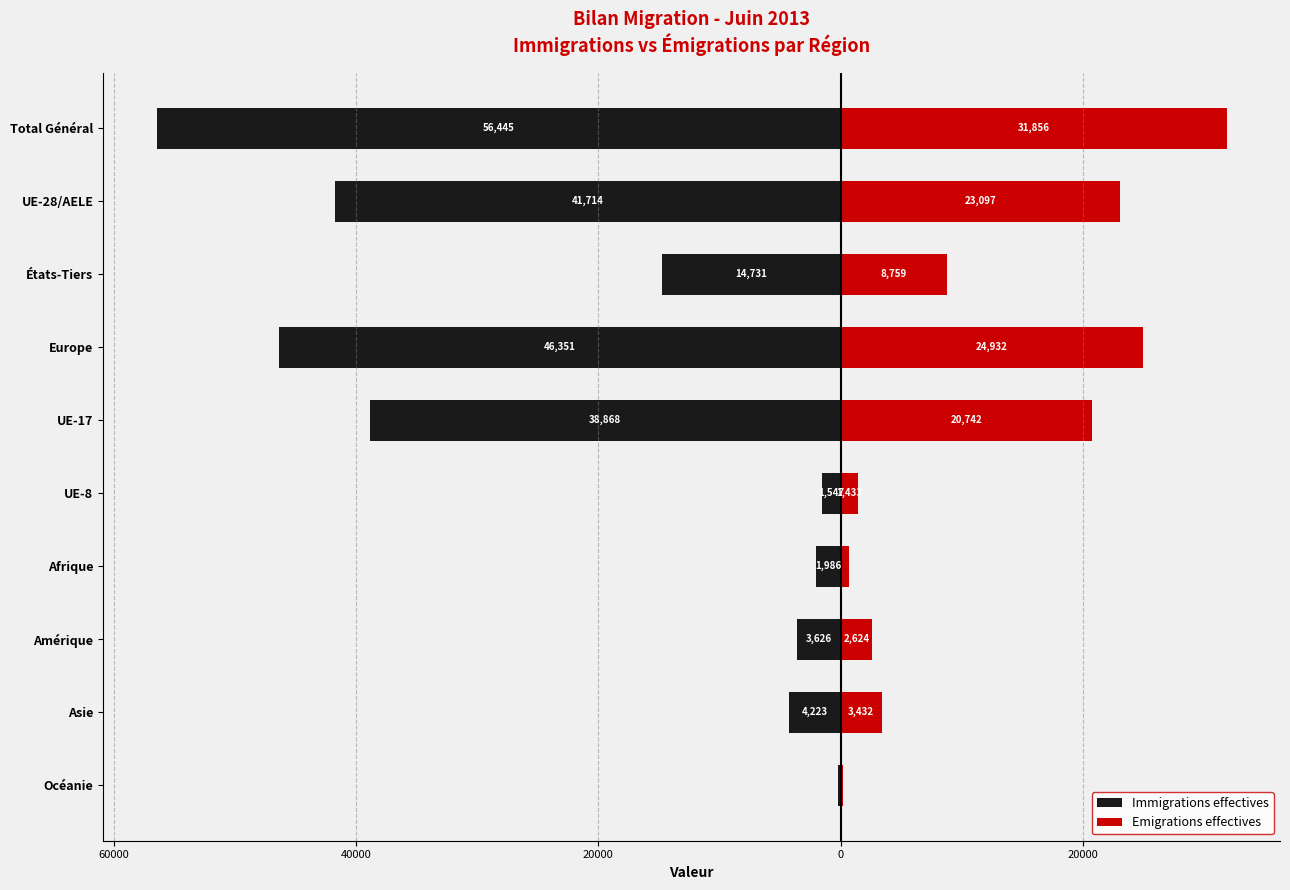

How many values in the Immigrations effectives series exceed -4223?

4